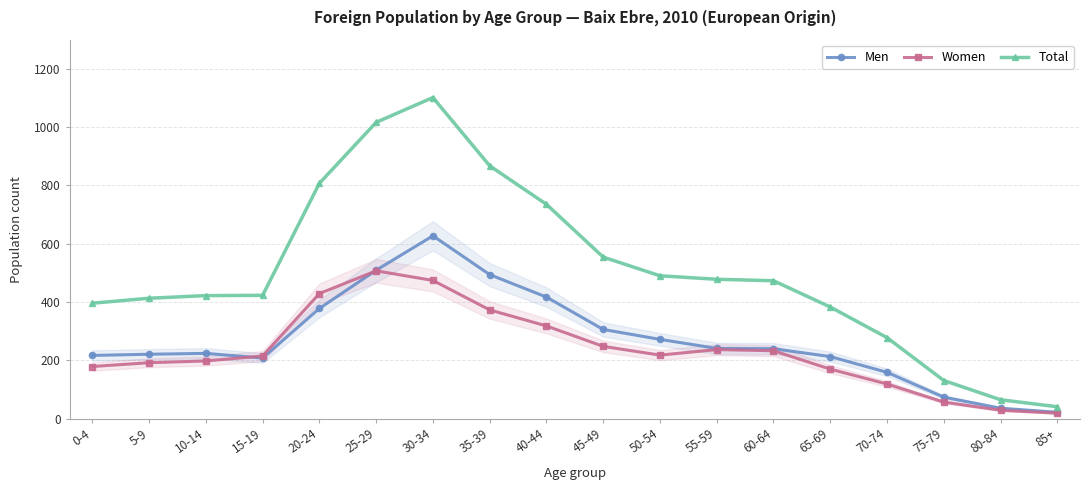

What is the sum of the Men values at 5-9 and 70-74?

380